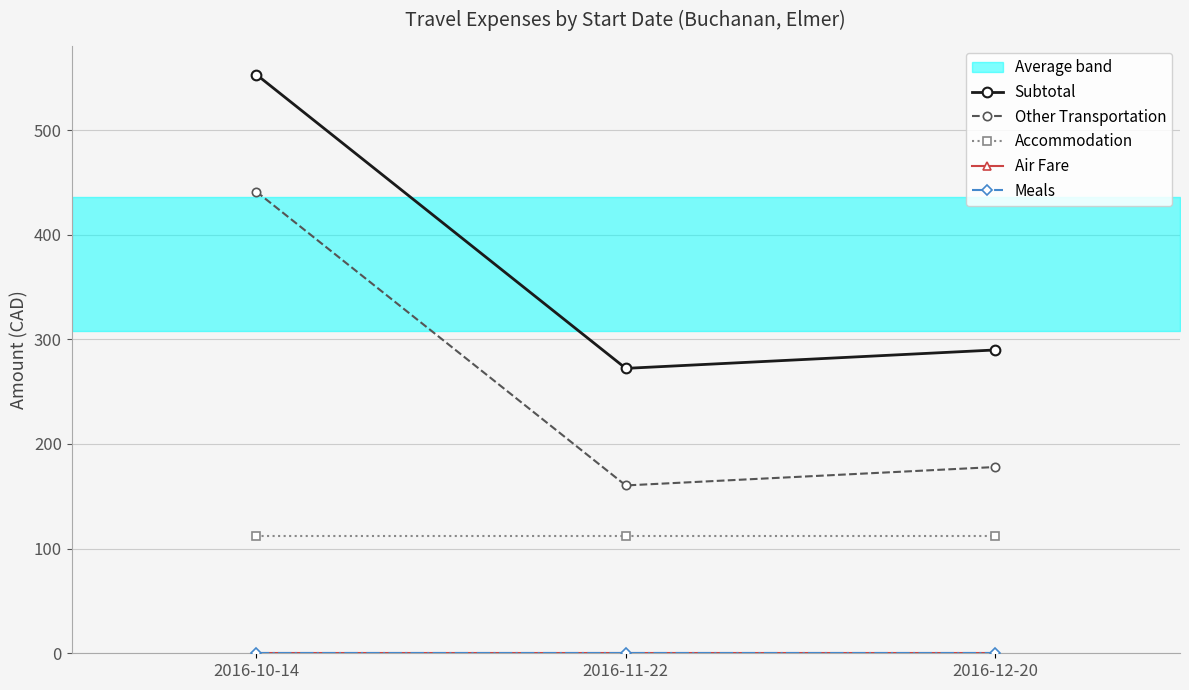

At which category is the sum across all series the highest?

2016-10-14